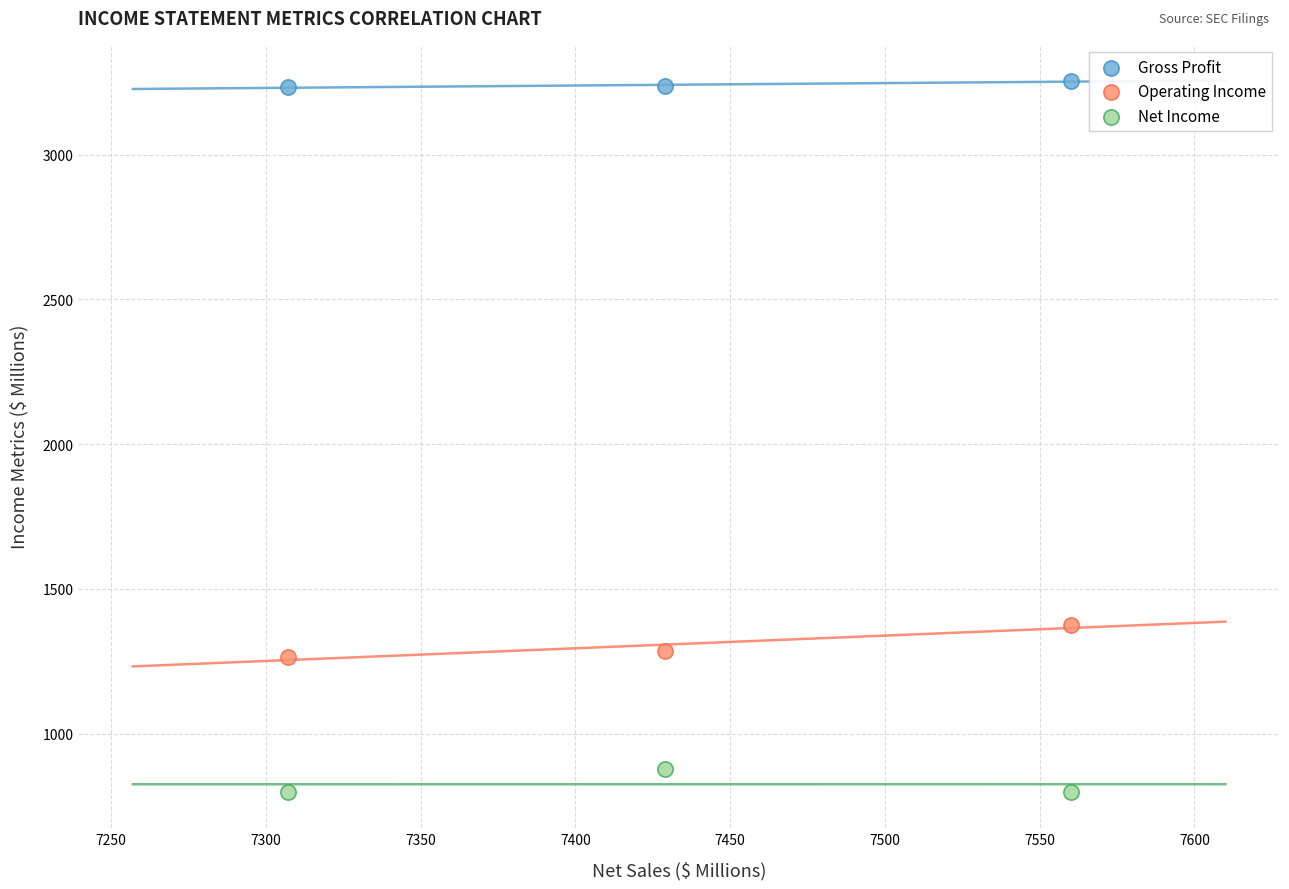

Which series contains the highest Y value?

Gross Profit